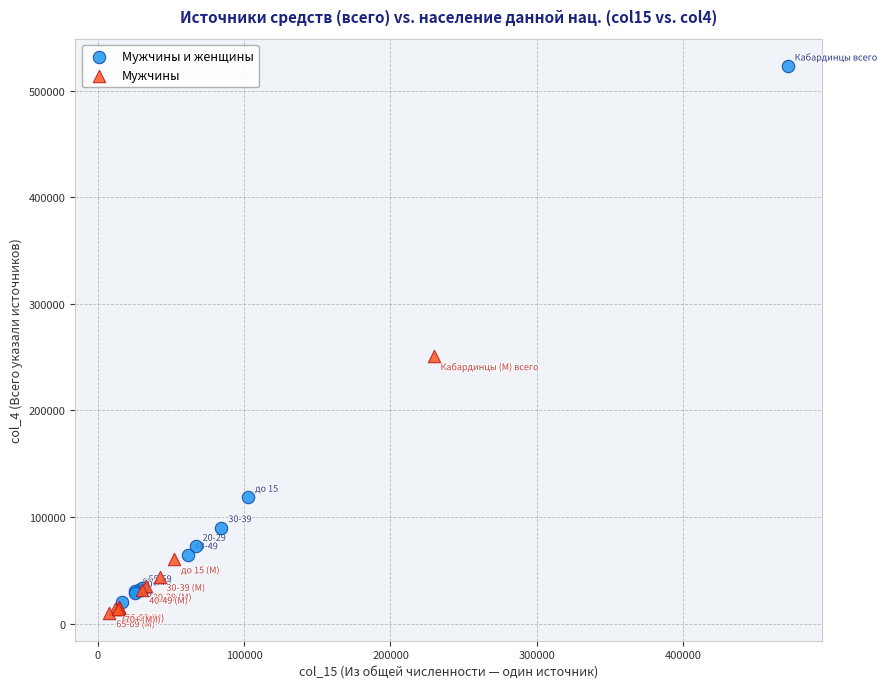

Which series reaches the maximum Y coordinate?

Мужчины и женщины